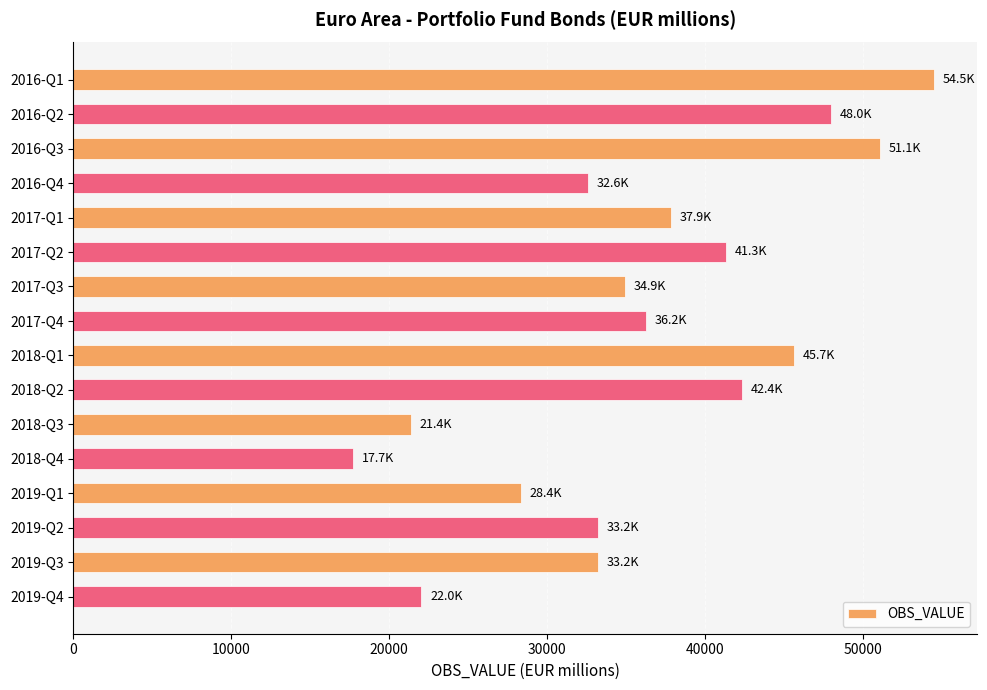

How many bars are there in total?

16